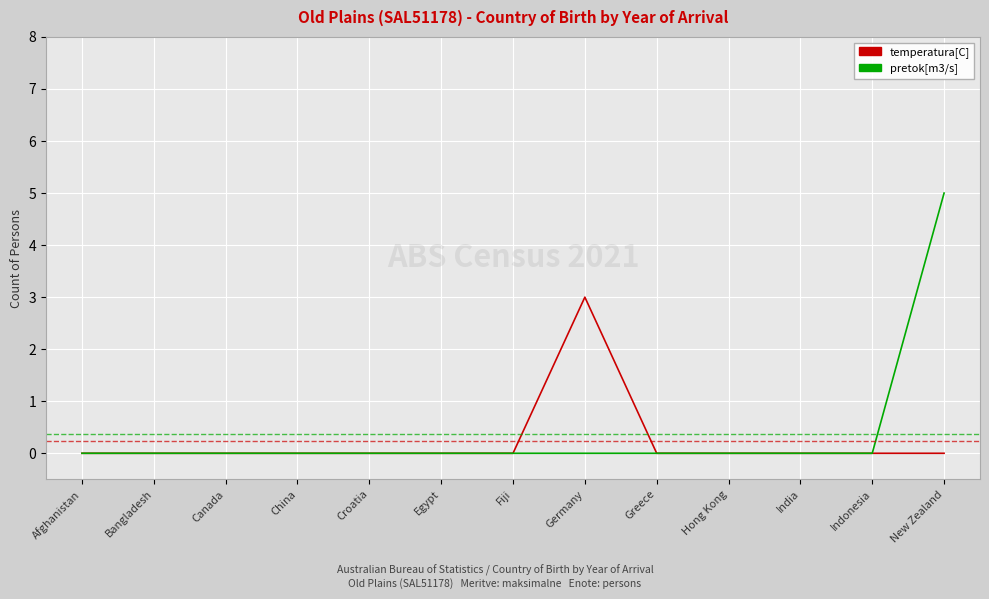

Which series has the largest range (max minus min)?

pretok[m3/s]